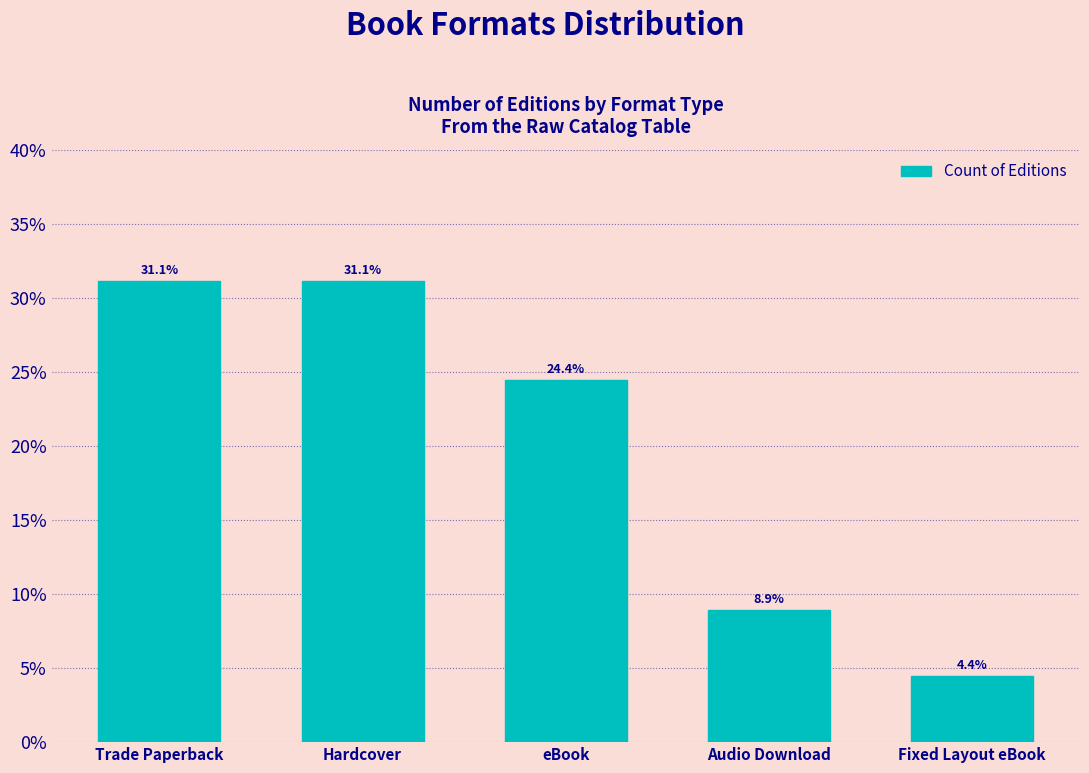

Which category has the lowest value across all series?

Fixed Layout eBook